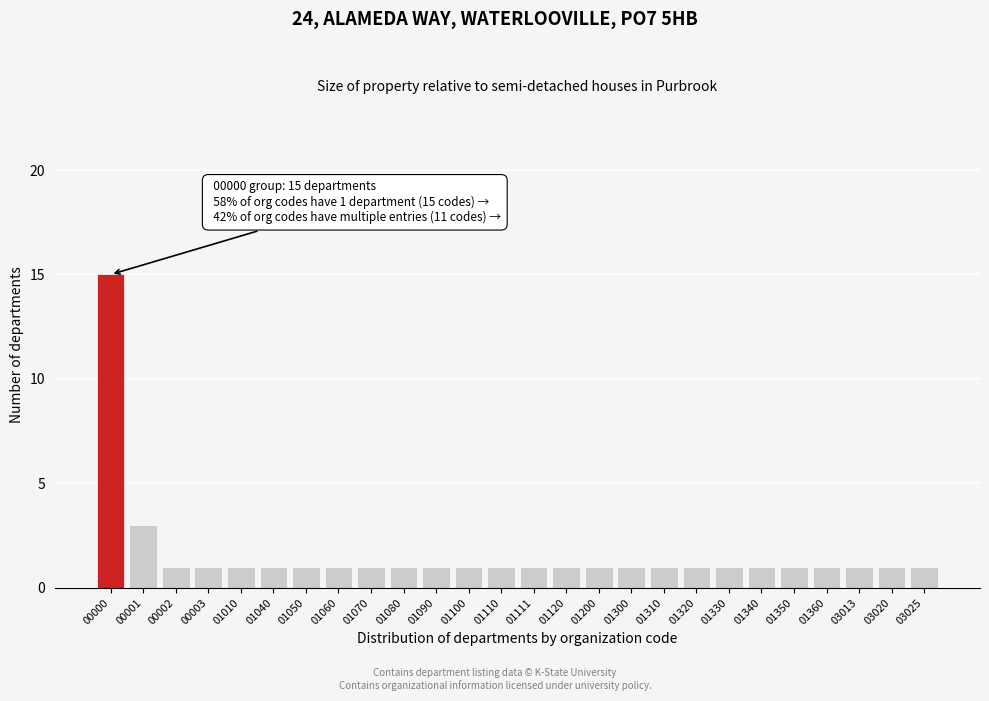

Reading left to right, extract all data points from this chart.

00000=15	00001=3	00002=1	00003=1	01010=1	01040=1	01050=1	01060=1	01070=1	01080=1	01090=1	01100=1	01110=1	01111=1	01120=1	01200=1	01300=1	01310=1	01320=1	01330=1	01340=1	01350=1	01360=1	03013=1	03020=1	03025=1